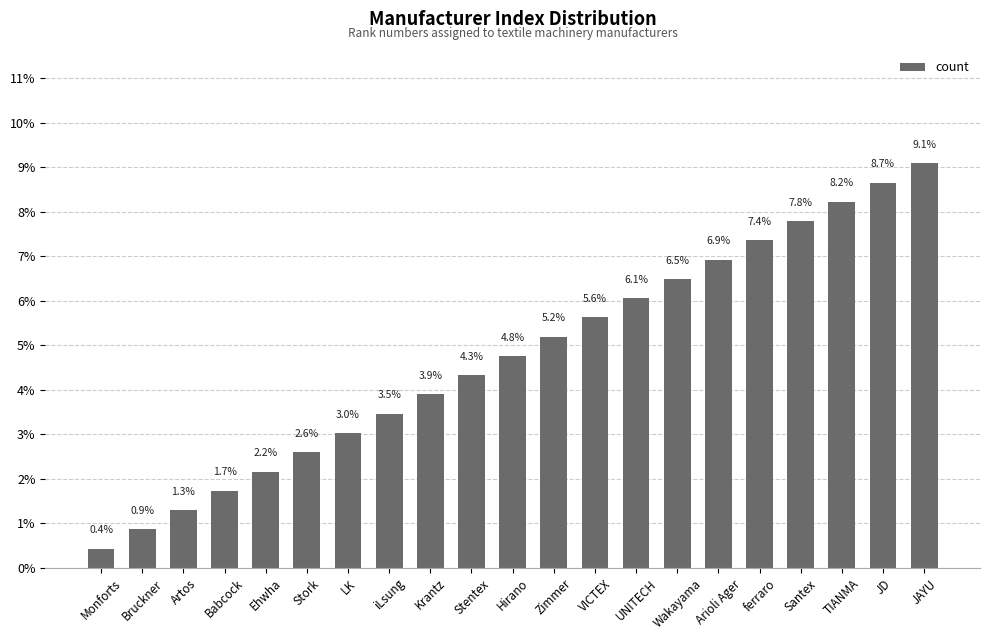

Rank the categories by value from lowest to highest.

Monforts, Bruckner, Artos, Babcock, Ehwha, Stork, LK, iLsung, Krantz, Stentex, Hirano, Zimmer, VICTEX, UNITECH, Wakayama, Arioli Ager, ferraro, Santex, TIANMA, JD, JAYU